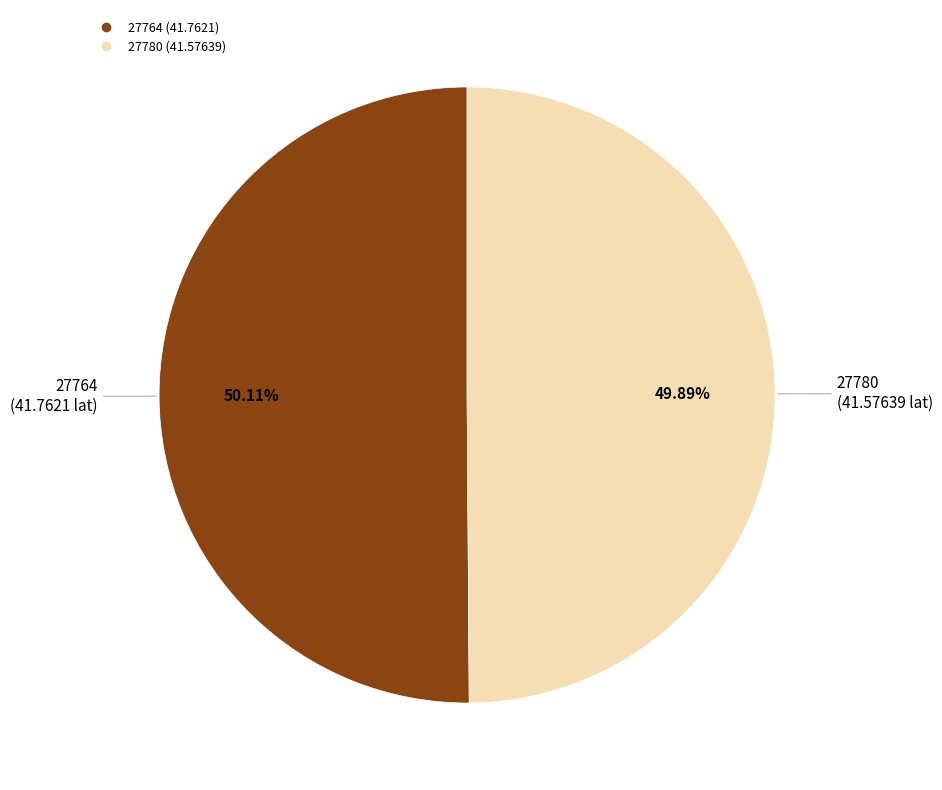

What is the ratio of the value at 27780 to the value at 27764?

1.0